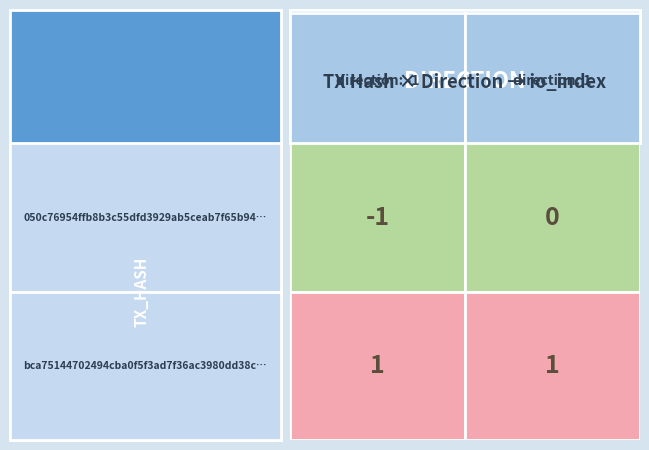

What is the total value across all series at 1?

1